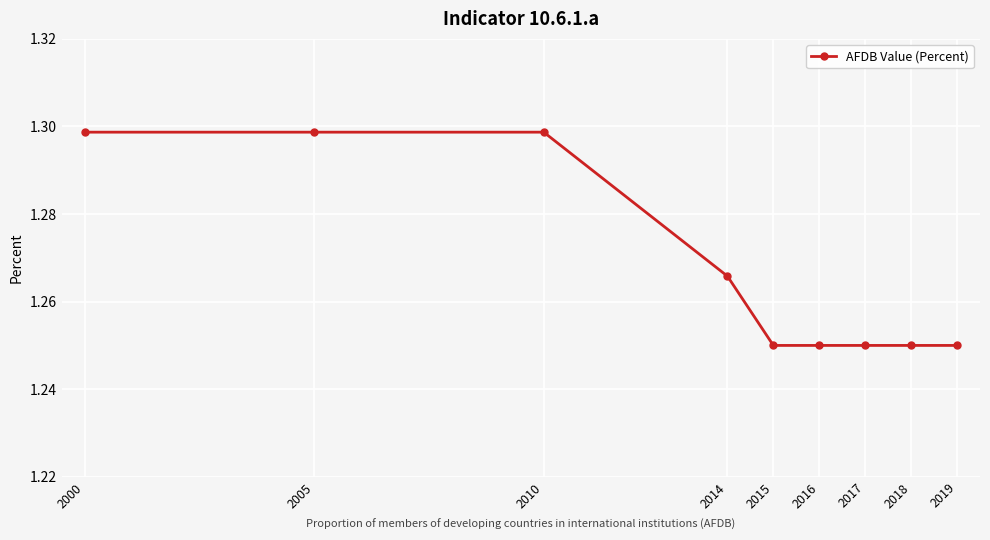

Count the values in the range 1 to 2.

9